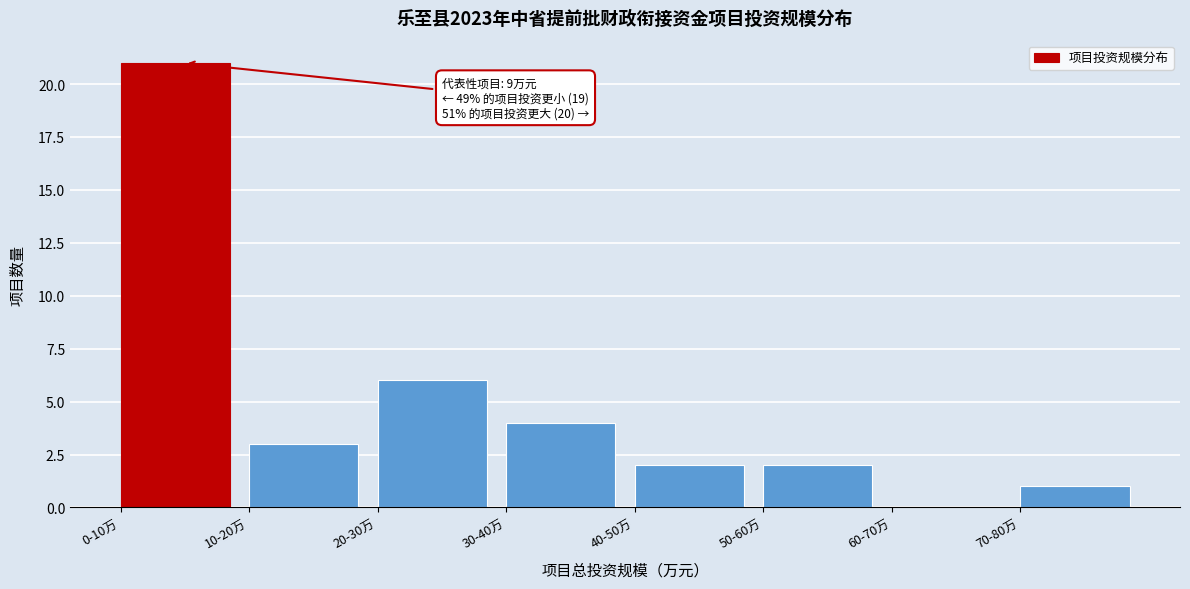

Reading left to right, list all the values displayed in this chart.

0-10万=21	10-20万=3	20-30万=6	30-40万=4	40-50万=2	50-60万=2	60-70万=0	70-80万=1